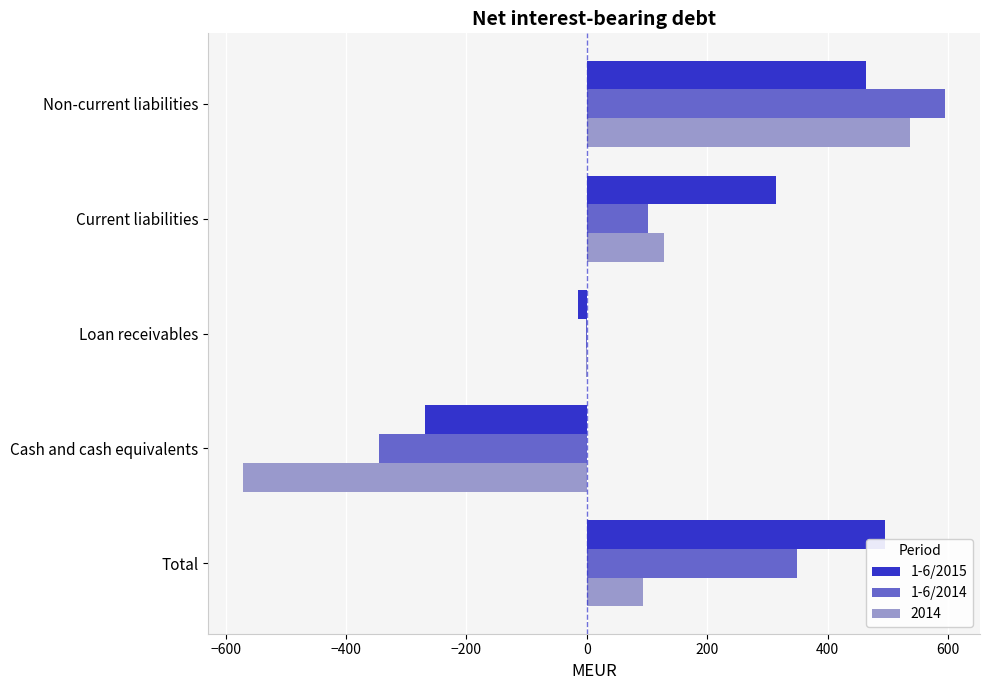

True or false: 1-6/2014 has a value of -80 at Cash and cash equivalents.

False